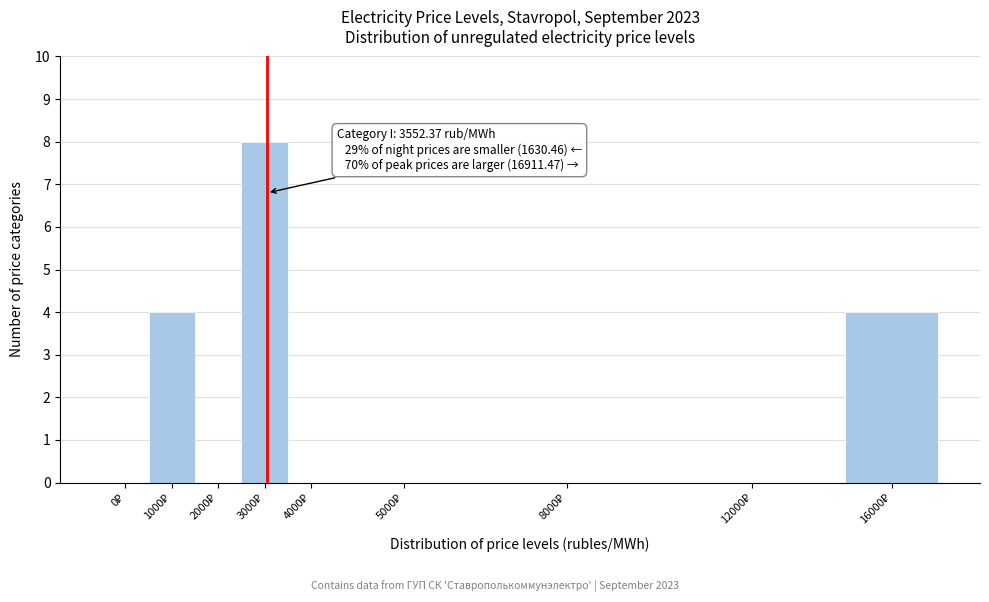

What is the greatest value displayed?

8